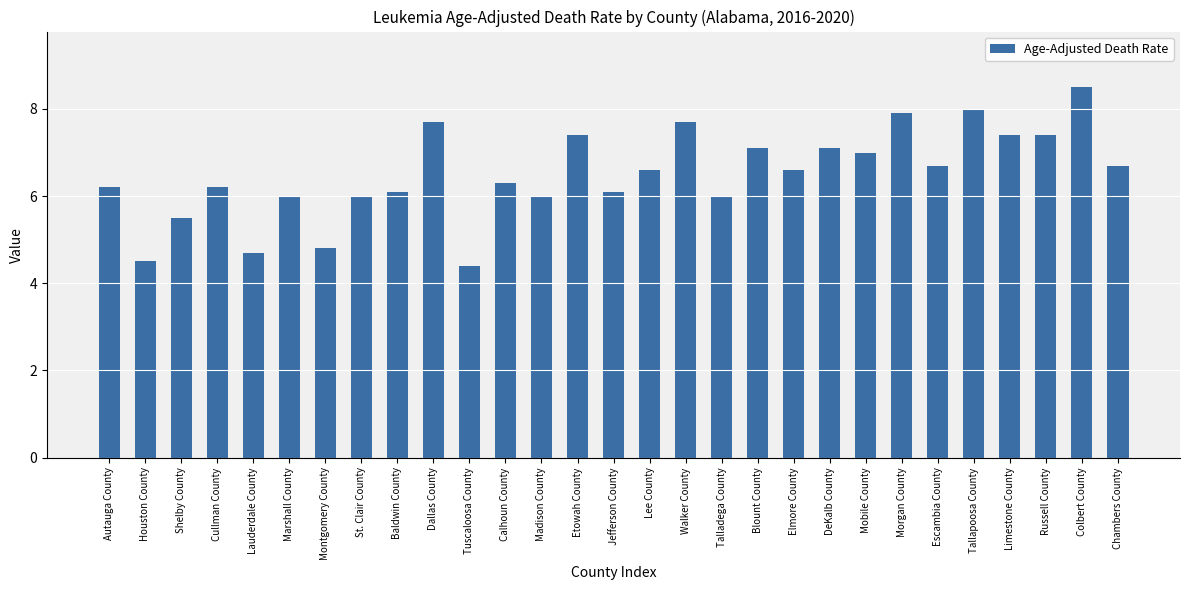

Reading left to right, extract all data points from this chart.

6.2	4.5	5.5	6.2	4.7	6.0	4.8	6.0	6.1	7.7	4.4	6.3	6.0	7.4	6.1	6.6	7.7	6.0	7.1	6.6	7.1	7.0	7.9	6.7	8.0	7.4	7.4	8.5	6.7